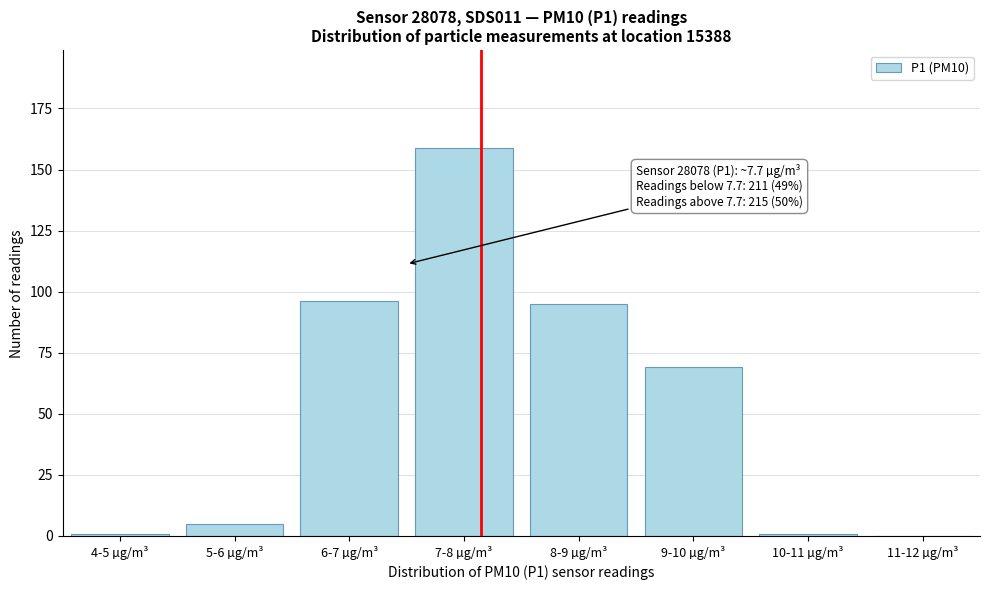

Reading left to right, list all the values displayed in this chart.

4-5 µg/m³=1	5-6 µg/m³=5	6-7 µg/m³=96	7-8 µg/m³=159	8-9 µg/m³=95	9-10 µg/m³=69	10-11 µg/m³=1	11-12 µg/m³=0